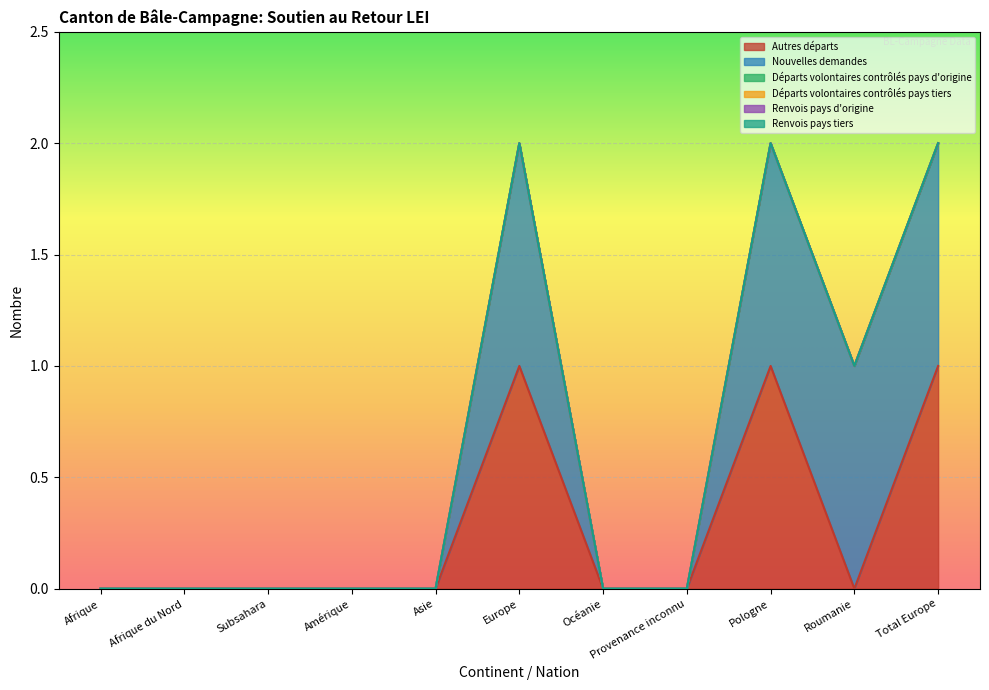

At which category is the sum across all series the highest?

Europe